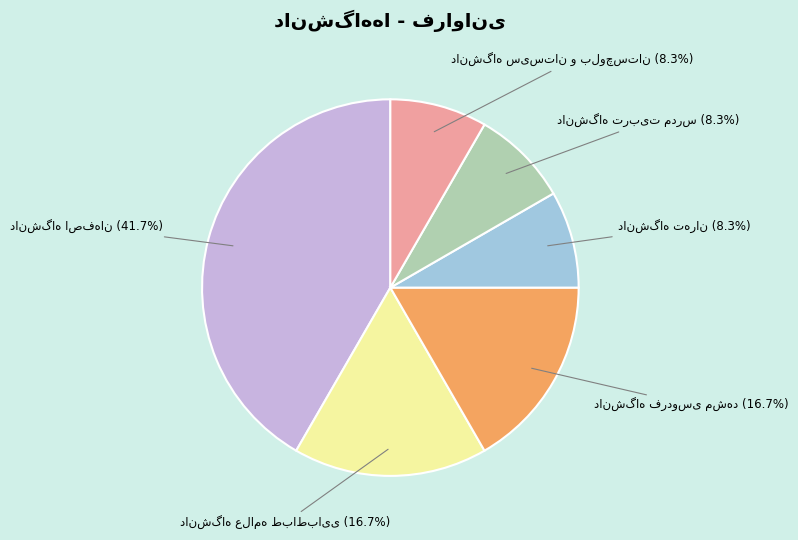

Is there a majority slice in this chart?

No